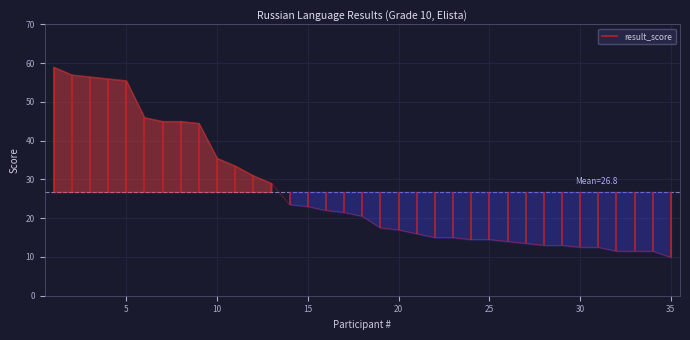

What is the sum of all values?

936.4